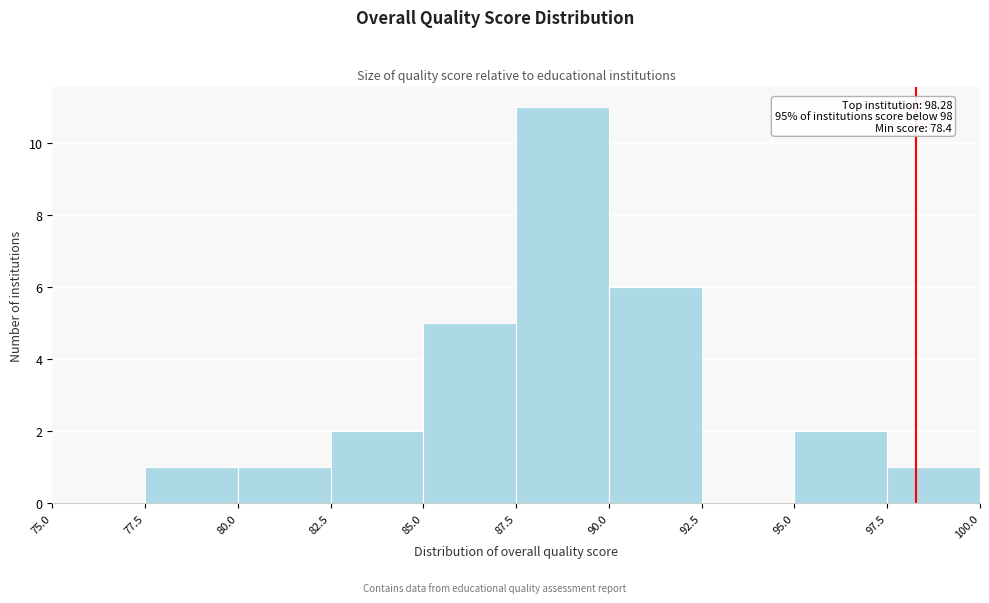

Which range on the x-axis has the tallest bar?

87.5 to 90.0